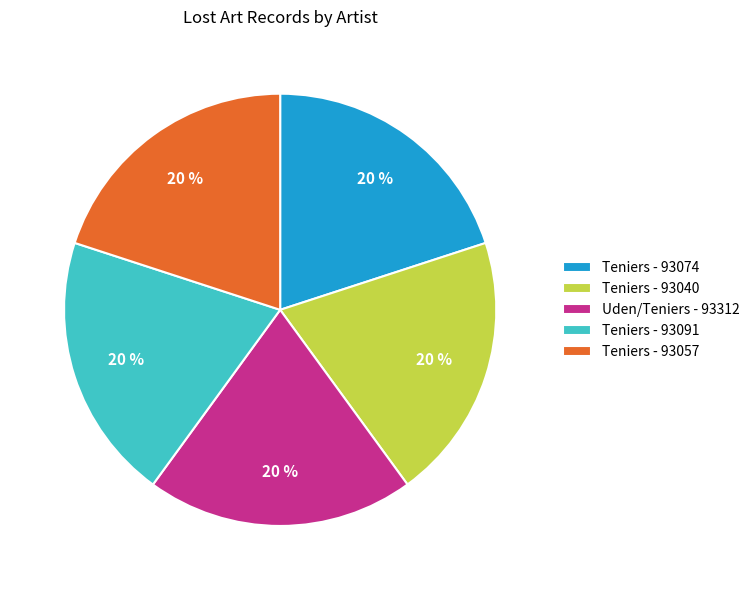

The Teniers - 93040 slice represents 12% of the pie. True or false?

False